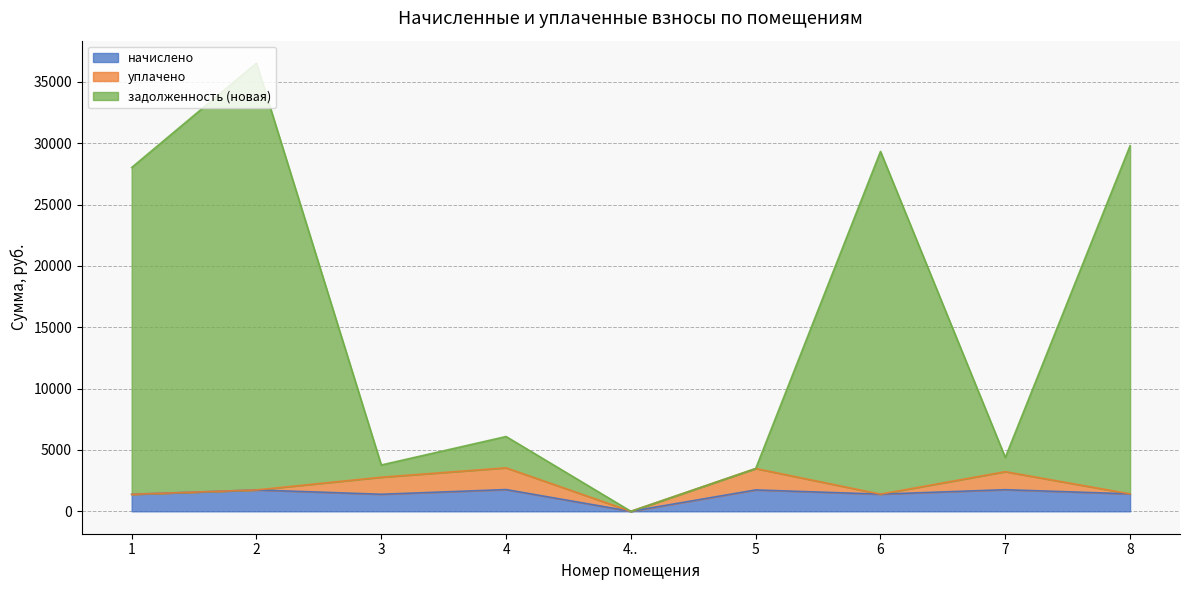

Is it true that задолженность (новая) equals 6232.7 at 3?

False